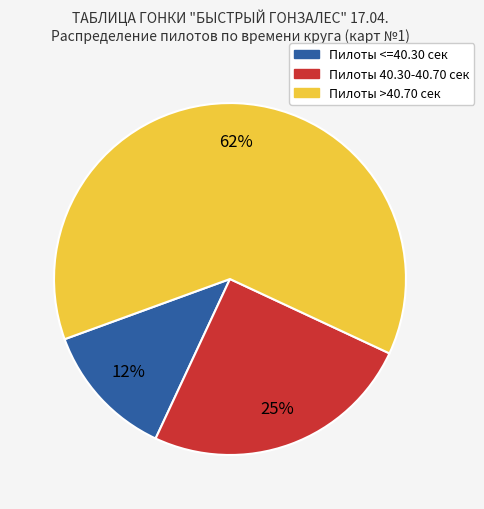

Is the sum of Пилоты >40.70 сек and Пилоты 40.30-40.70 сек greater than half?

Yes